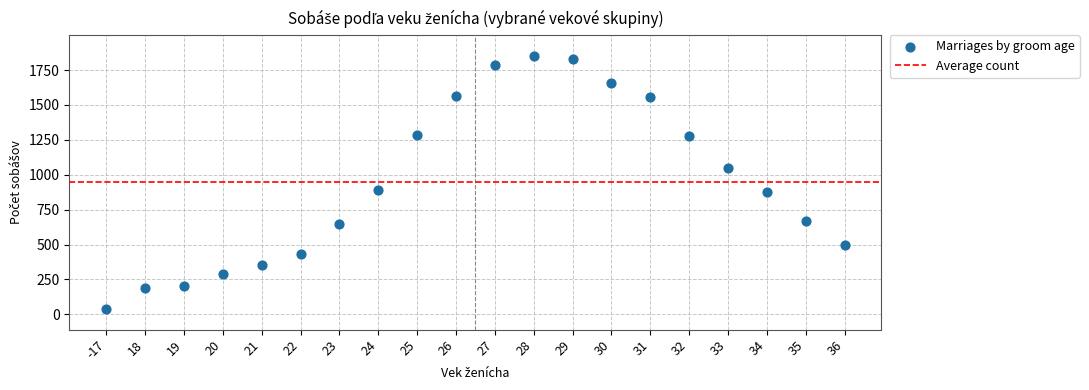

What is the range of Y values (max minus min)?

1817